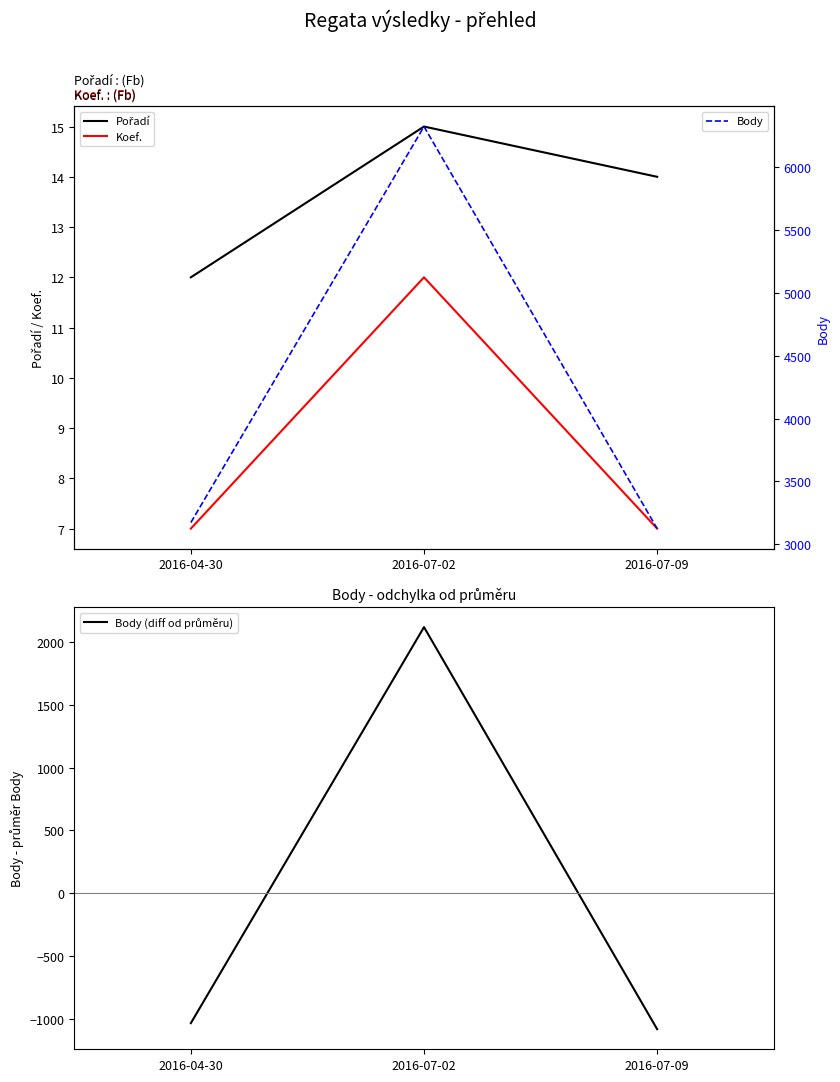

Read the Body value at 2016-04-30.

3172.0